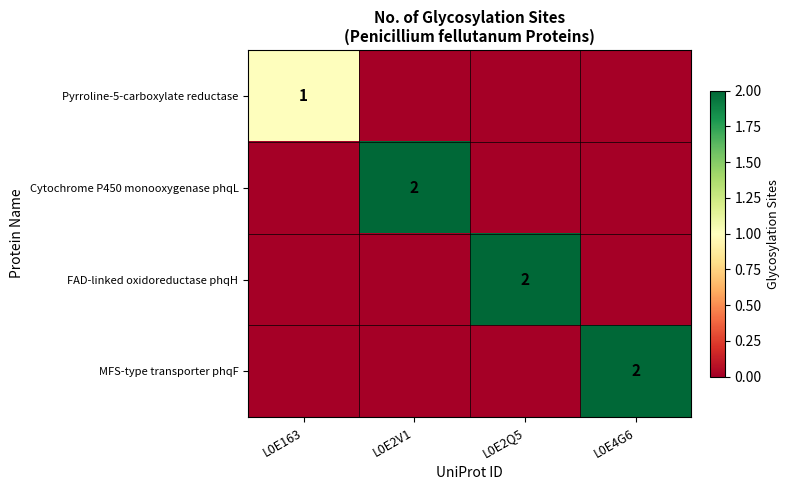

At which label is MFS-type transporter phqF closest to 1?

L0E163